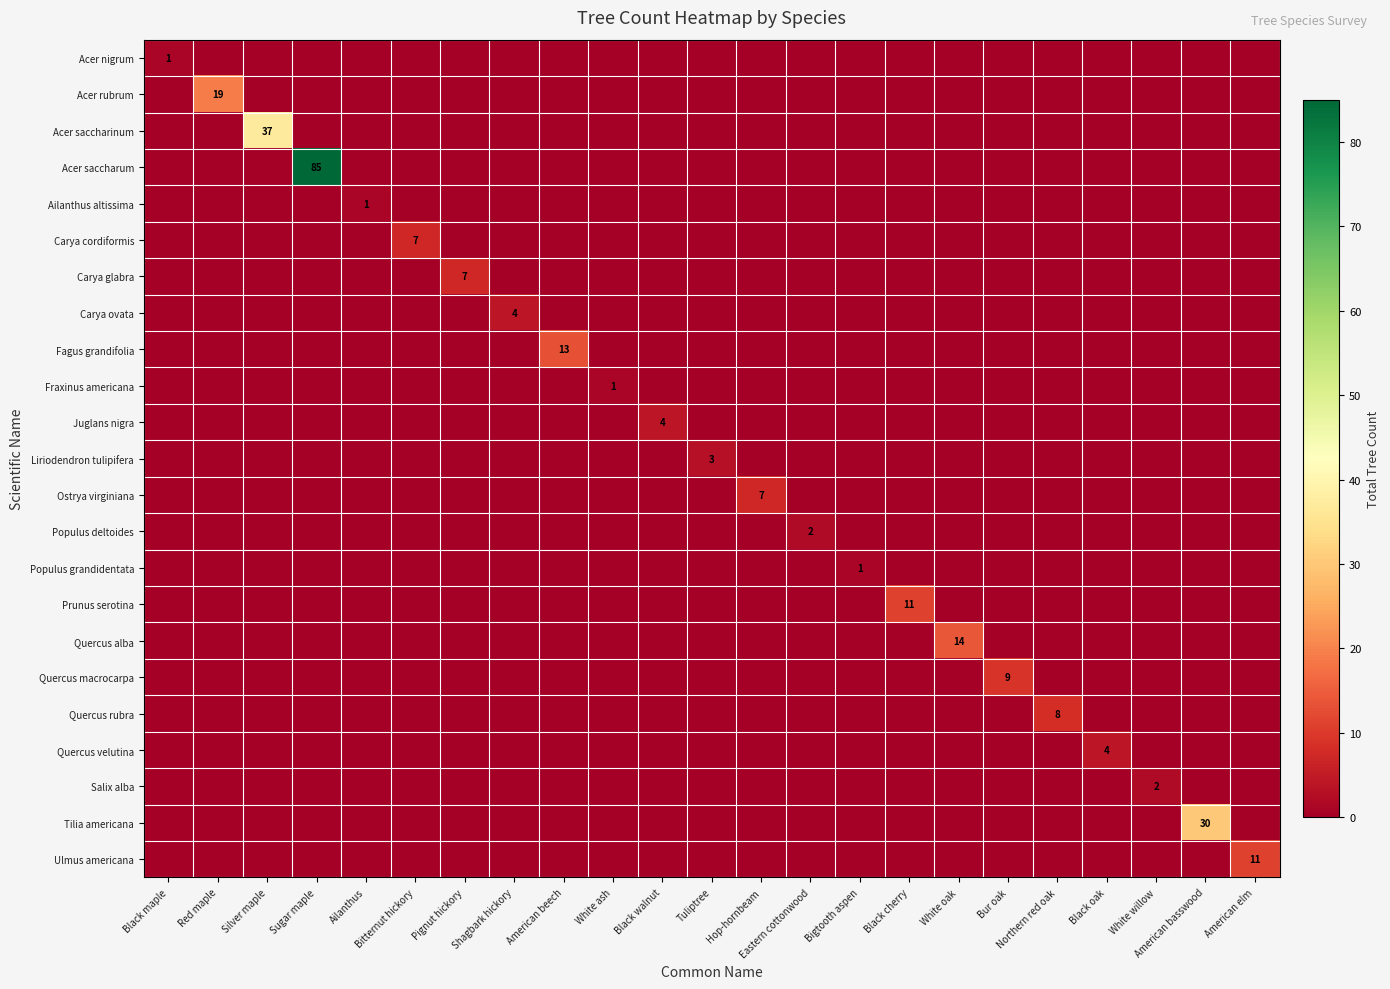

What is the sum of all Fagus grandifolia values?

13